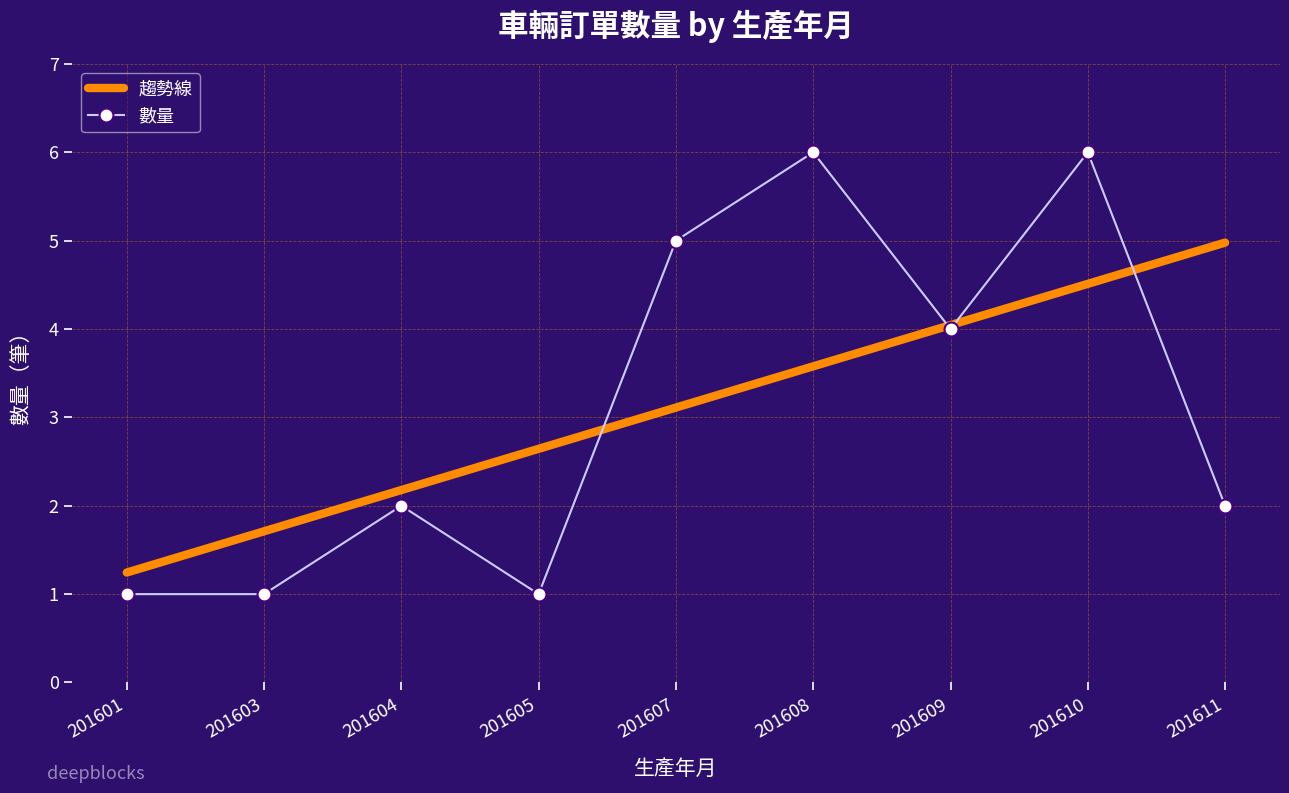

What is the minimum value for 數量?

1.0